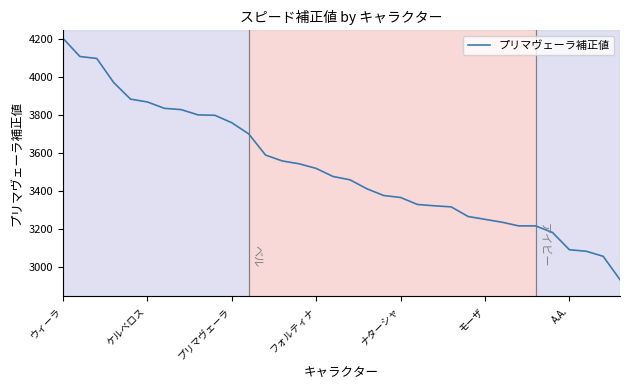

What is the greatest value displayed?

4202.1